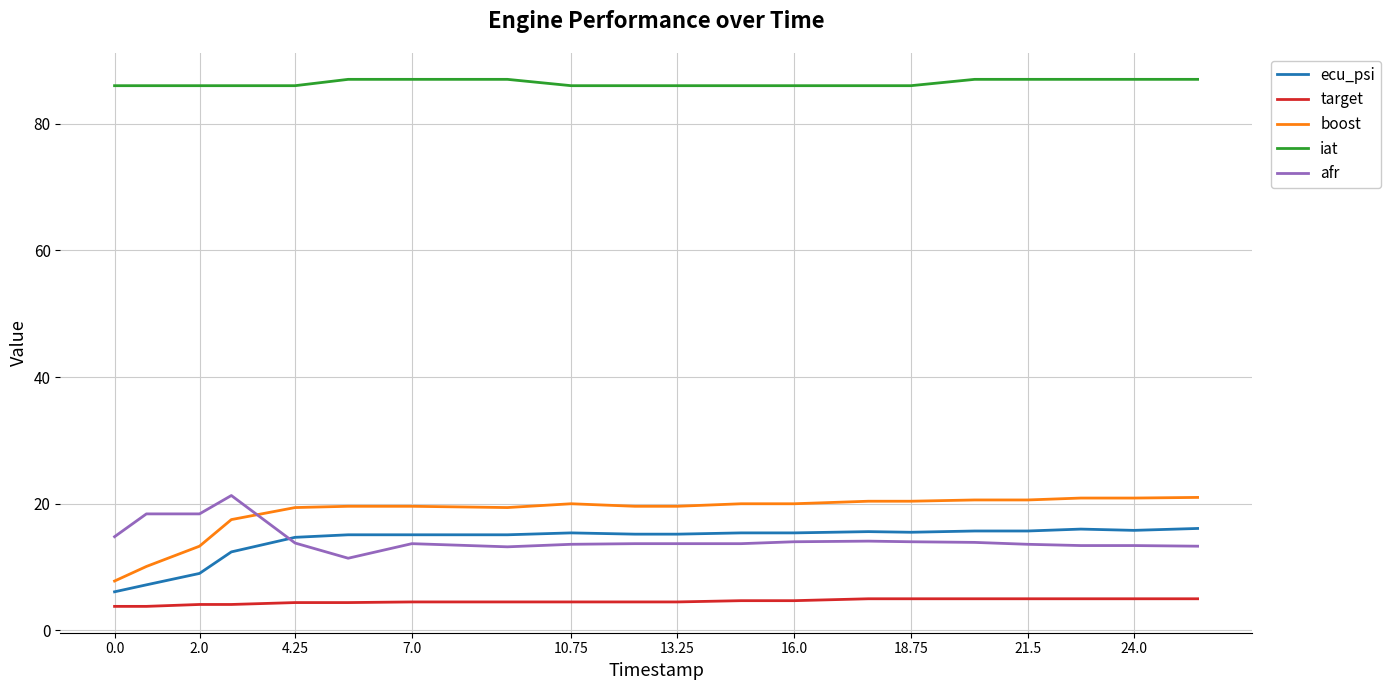

Which series has the largest total across all categories?

iat